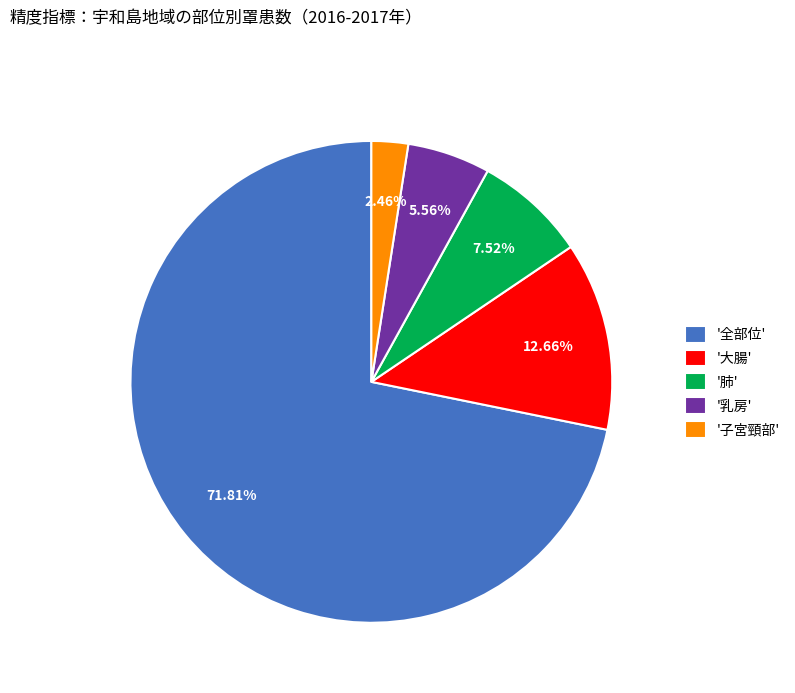

Do '子宮頸部' and '肺' together represent more than half of the pie?

No